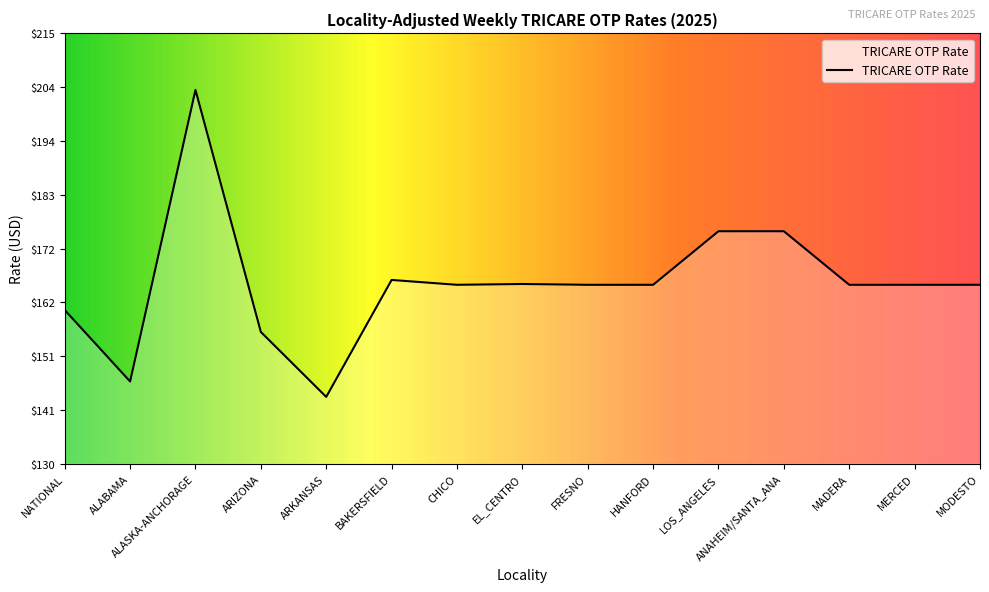

What position from the right is ANAHEIM/SANTA_ANA?

4